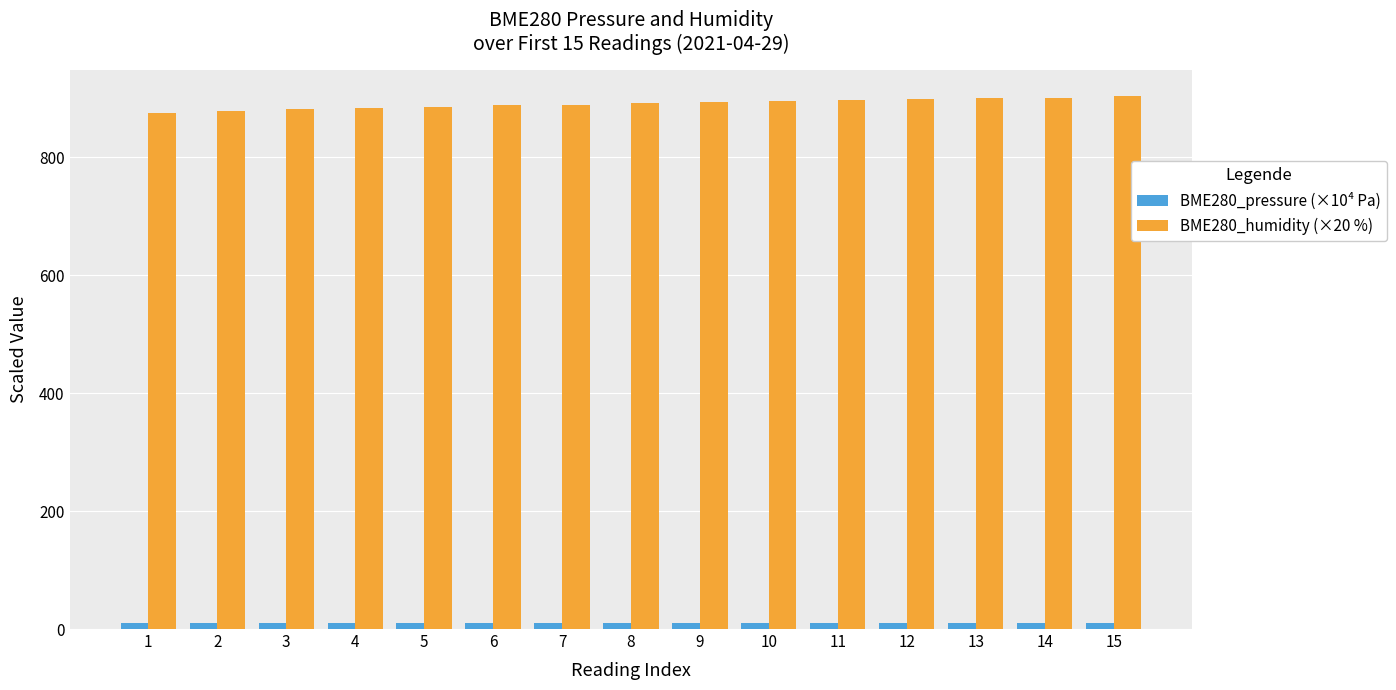

Which series has the largest total across all categories?

BME280_humidity (×20 %)